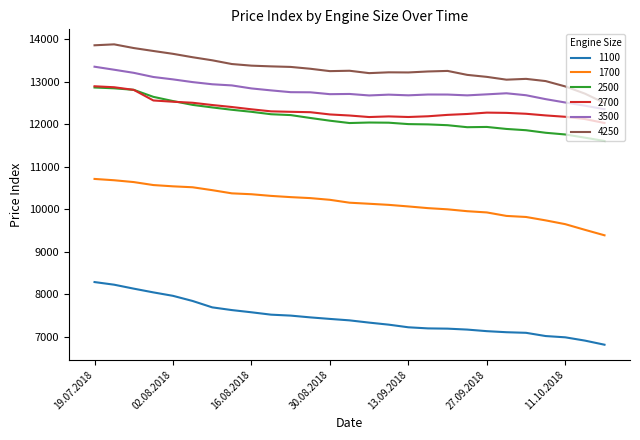

What is the lowest value of the 4250 series?

12503